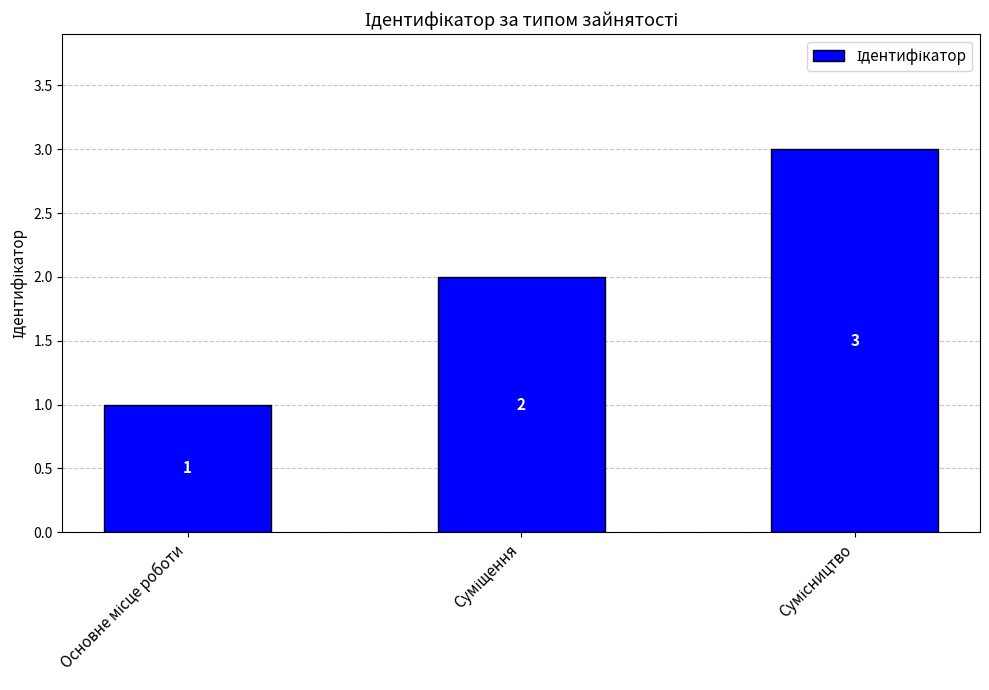

How many data points are less than 2?

1